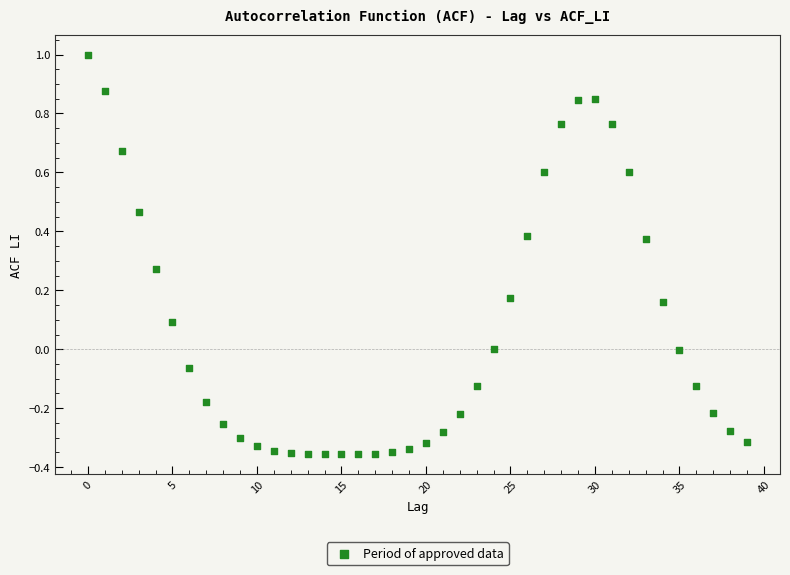

What is the range of Y values (max minus min)?

1.4